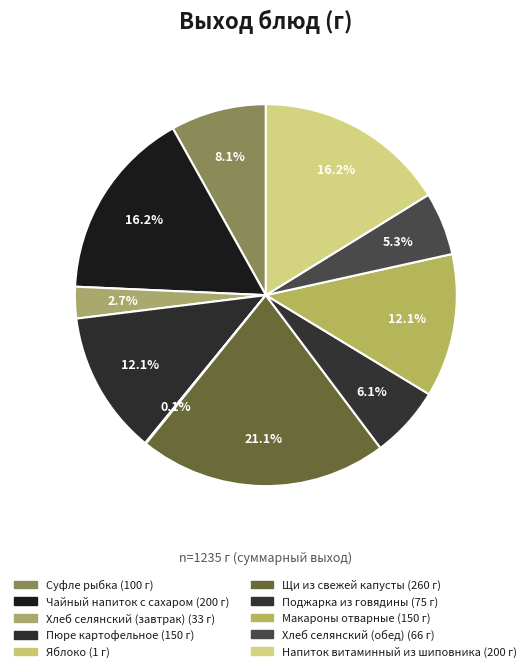

What portion of the pie excludes Суфле рыбка?

91.9%